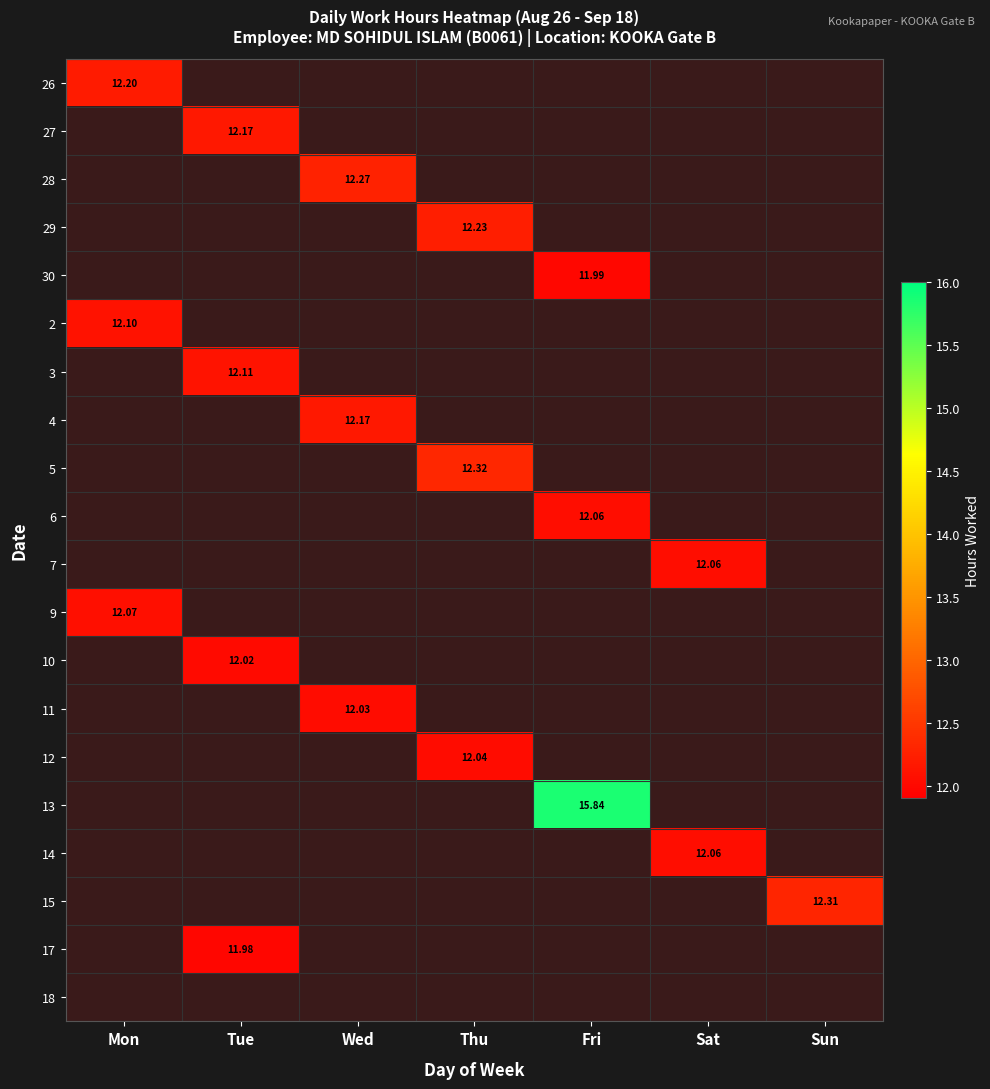

At which category does the chart reach its minimum across all series?

Tue